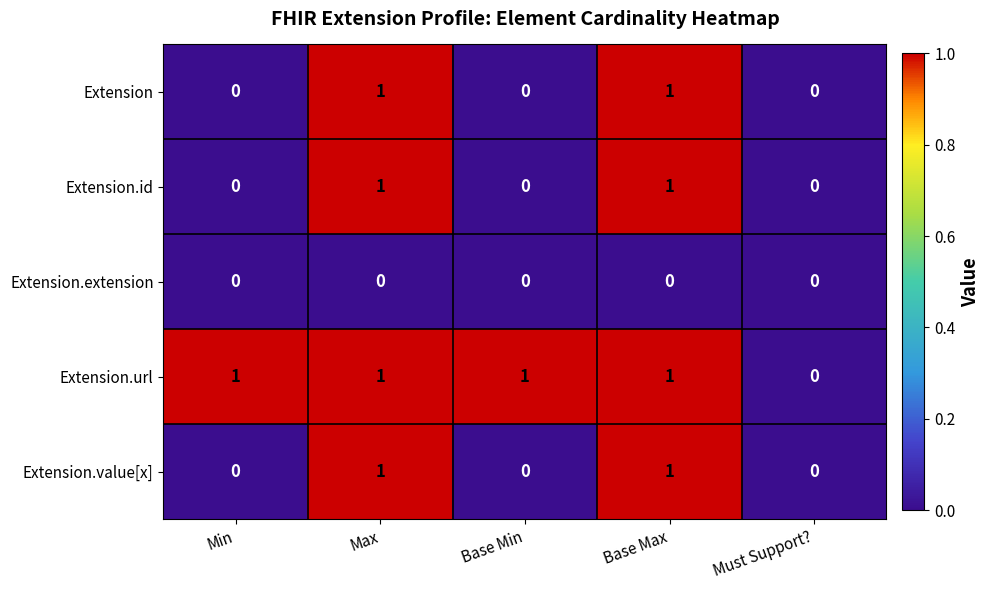

The Extension.url series shows 2 at Max. True or false?

False